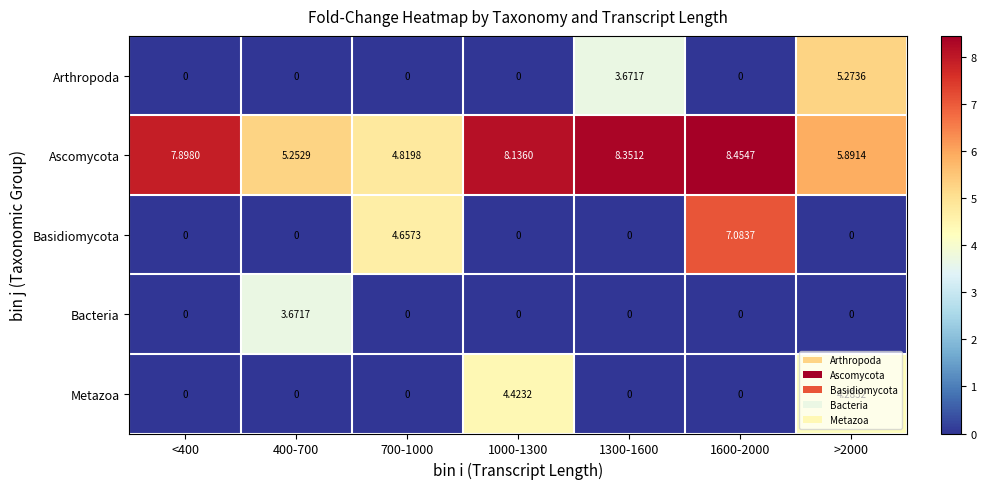

Which series changed the most between 400-700 and 1000-1300?

Metazoa